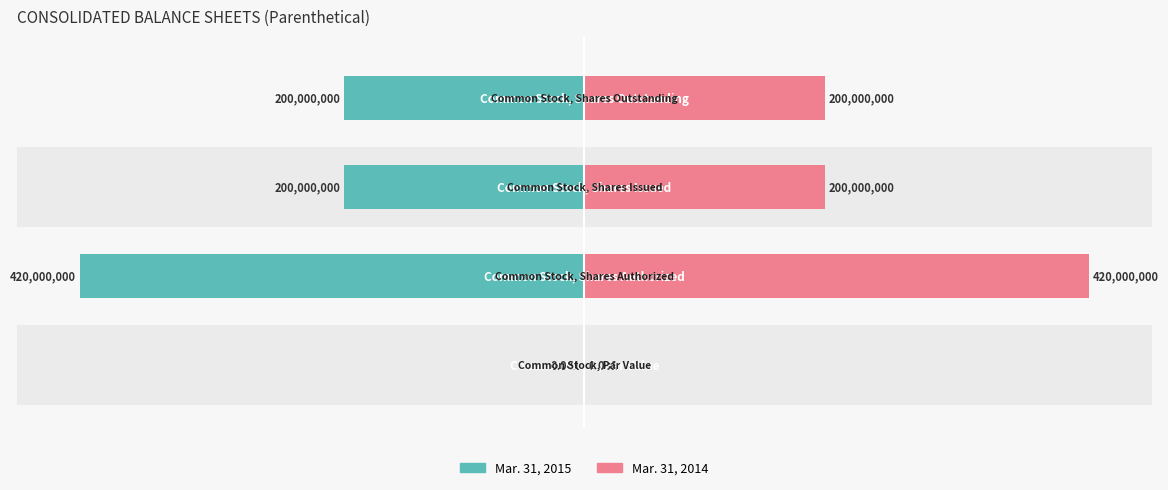

Which series changed the most between 2 and 3?

Mar. 31, 2015